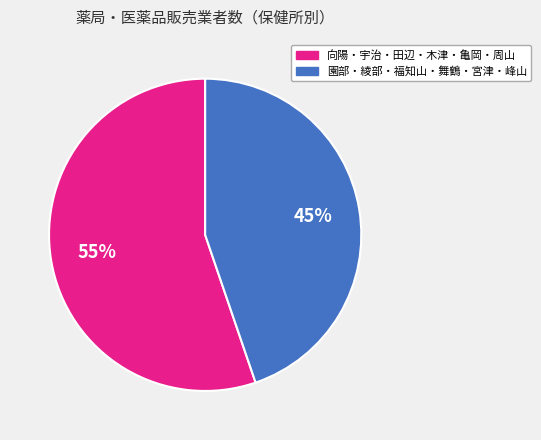

Count the number of slices in the pie.

2